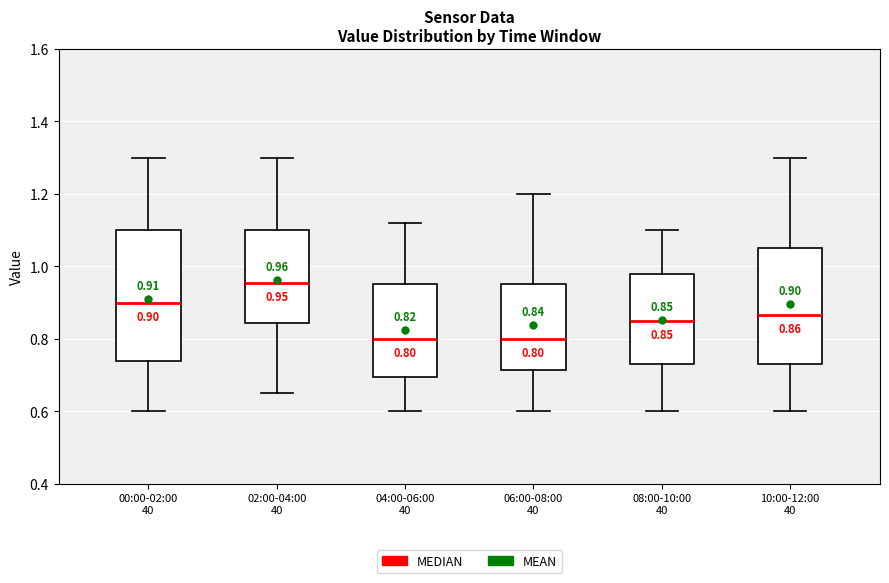

Comparing the boxes themselves (not the whiskers), which one is the tallest?

00:00-02:00 40